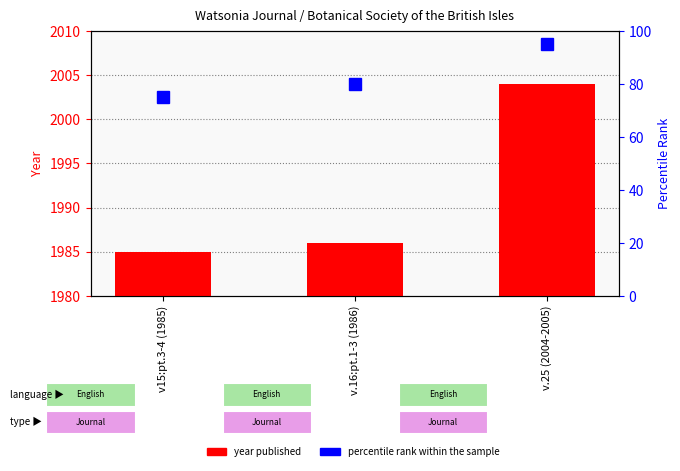

Is the value of percentile rank within the sample at v15:pt.3-4 (1985) greater than the value of year published at v15:pt.3-4 (1985)?

No